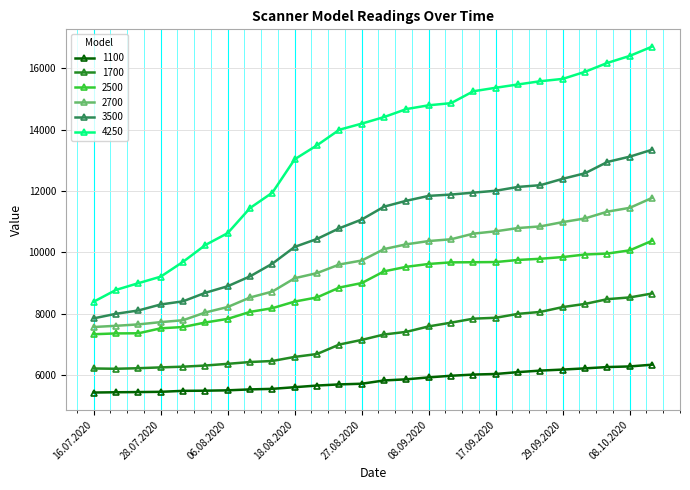

What is the greatest value displayed?

16710